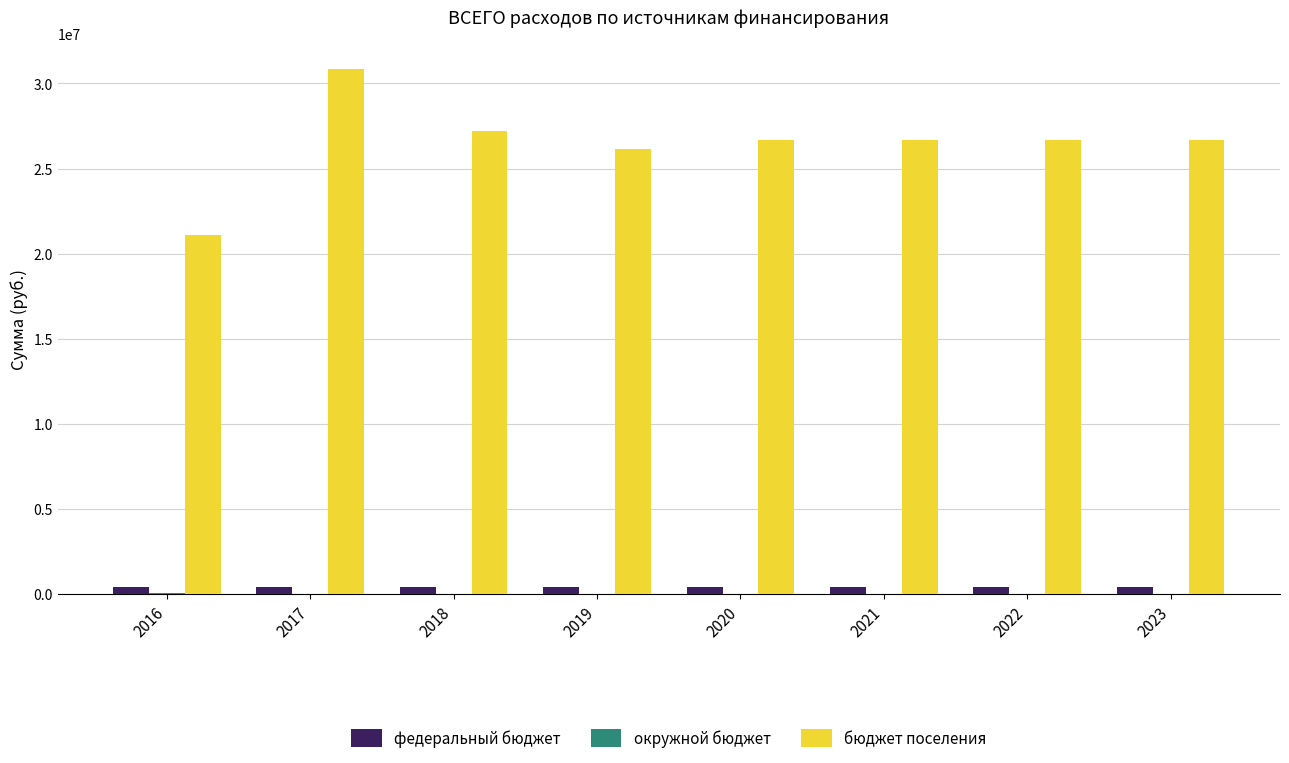

Which series changed the most between 2016 and 2019?

бюджет поселения